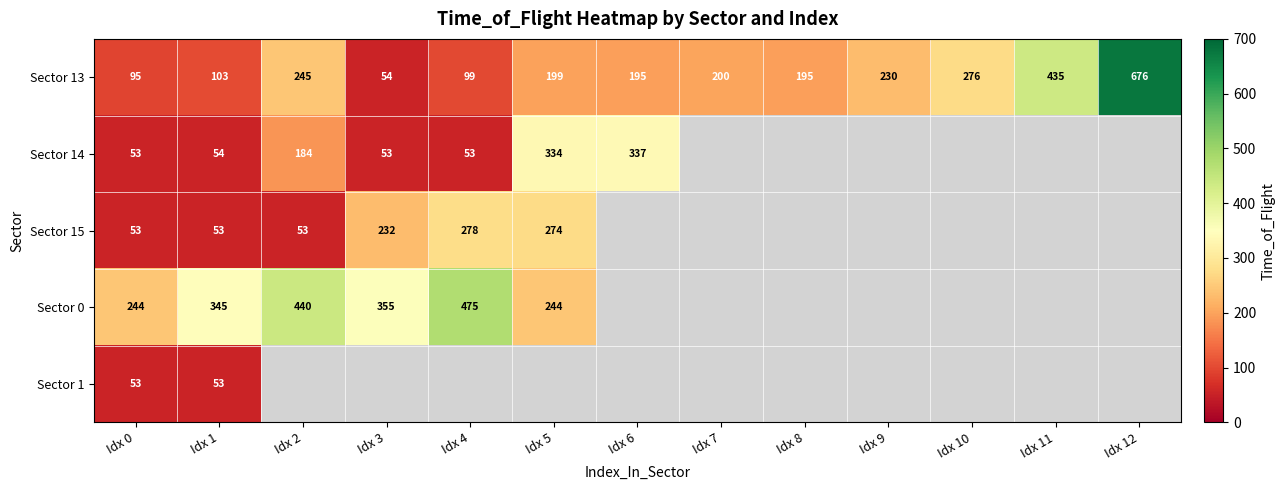

True or false: Sector 14 has a value of 84.5 at Idx 4.

False